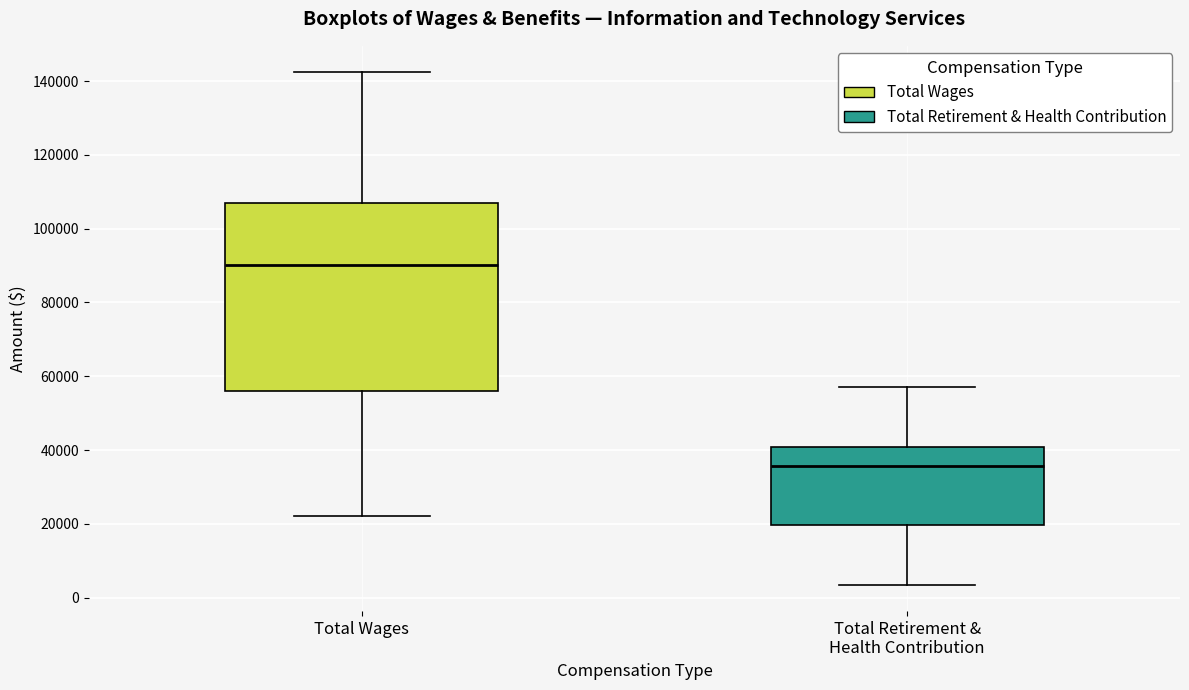

Which box's median line is the lowest?

Total Retirement & Health Contribution